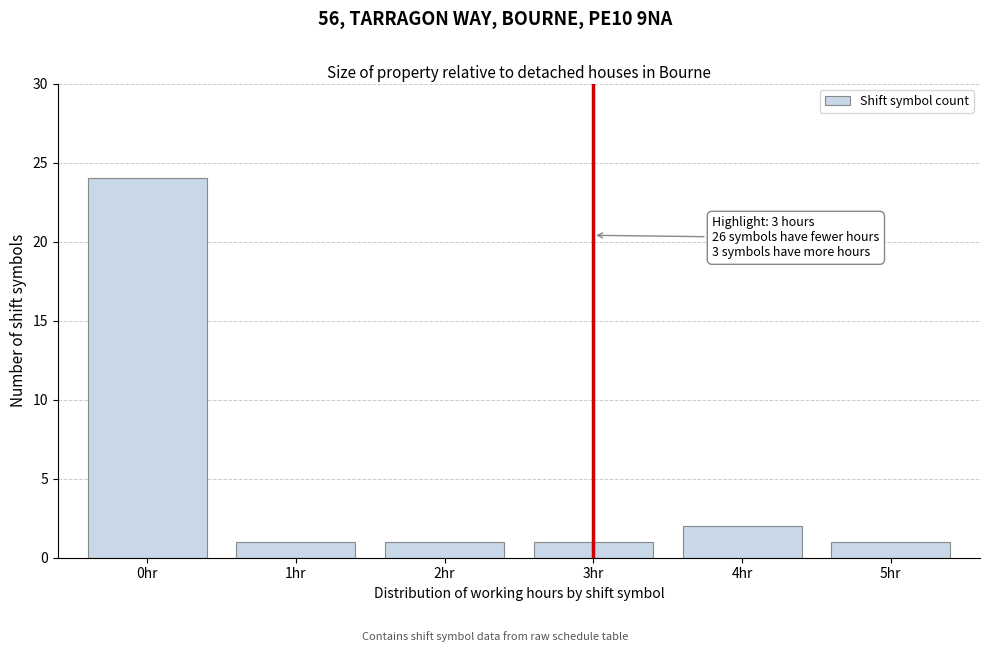

Reading left to right, transcribe all the data shown in this chart.

0hr=24	1hr=1	2hr=1	3hr=1	4hr=2	5hr=1